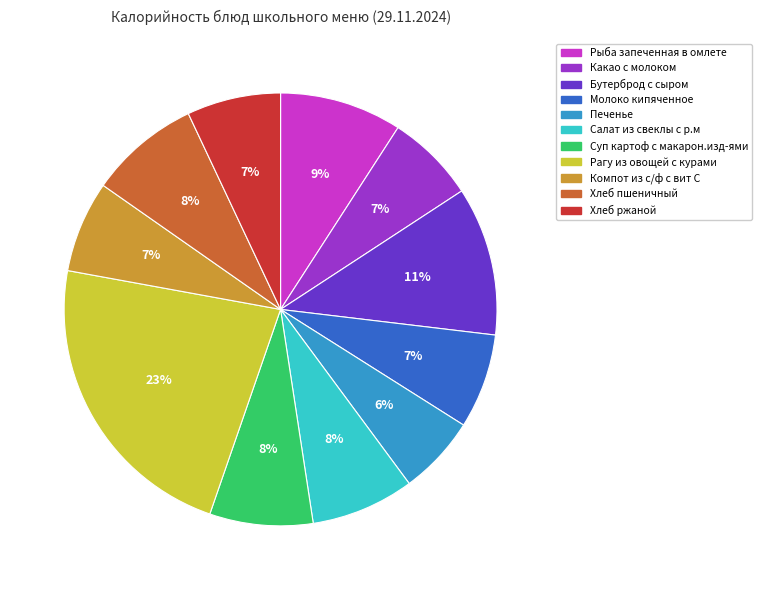

Which has a higher value, Салат из свеклы с р.м or Печенье?

Салат из свеклы с р.м